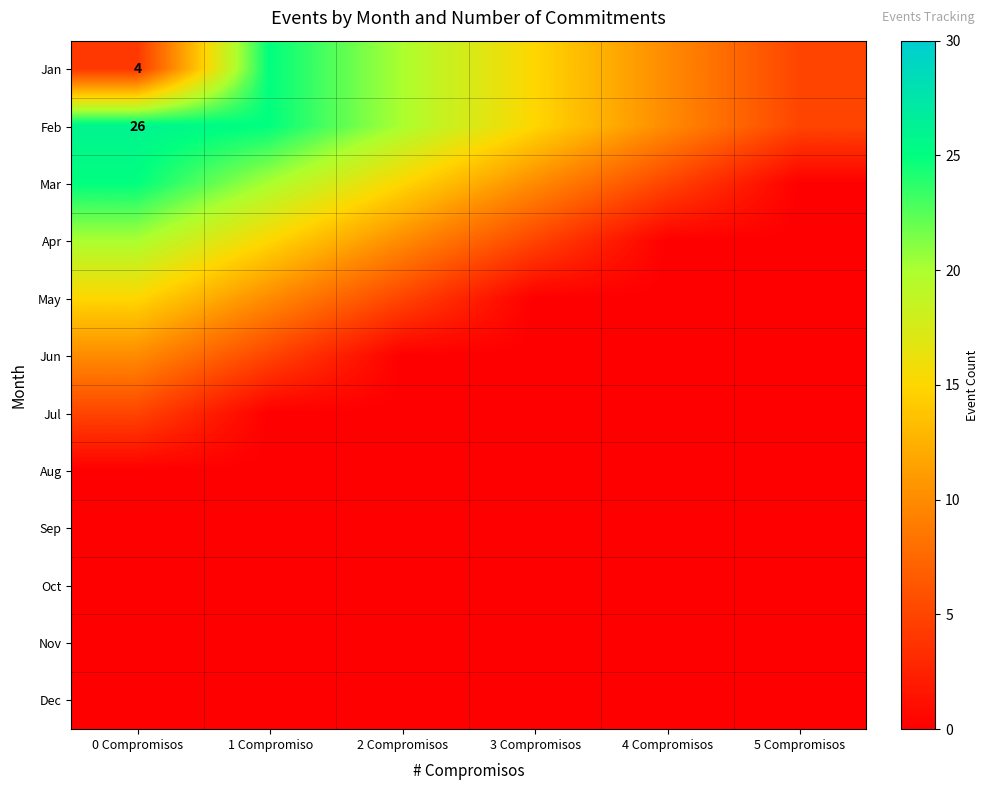

At which label is Nov closest to 0?

0 Compromisos